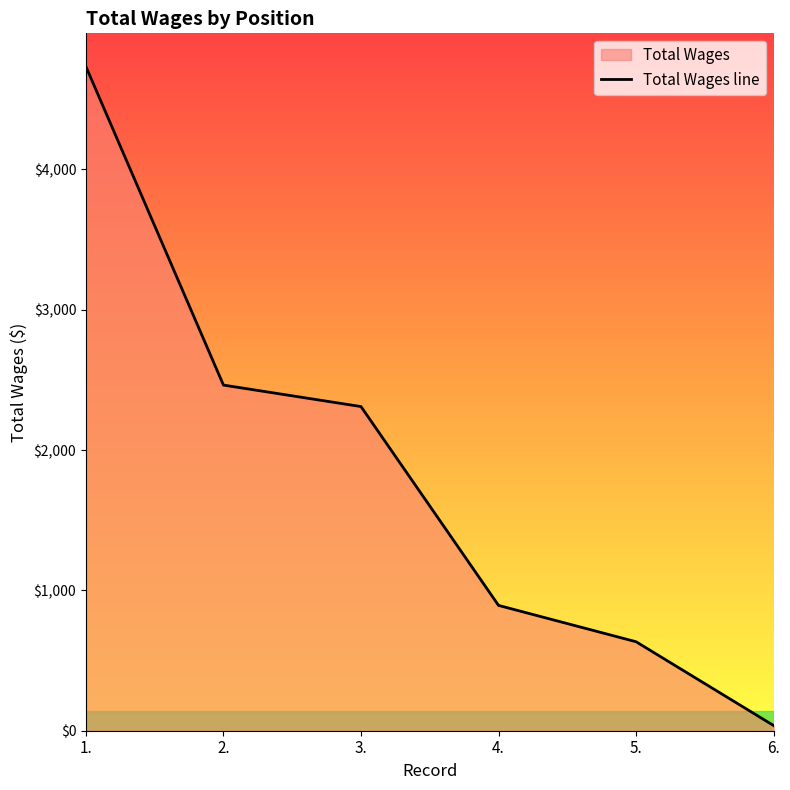

What position from the left is 4.?

4